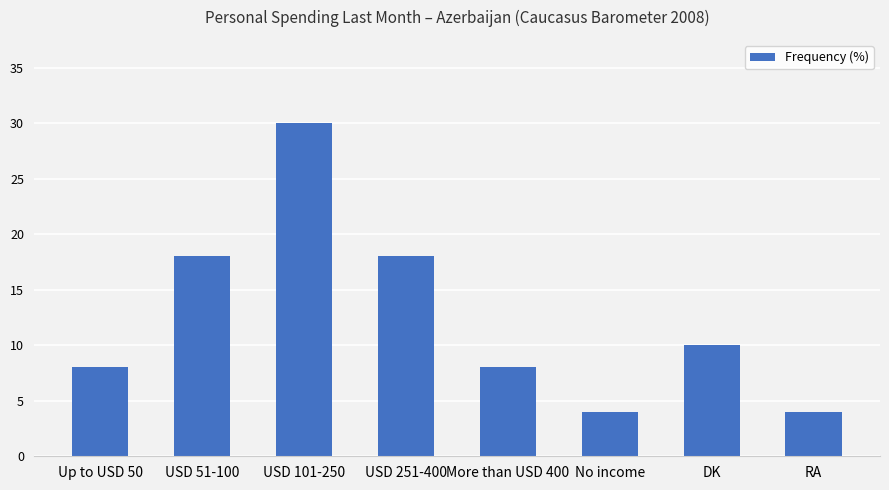

Reading left to right, extract all data points from this chart.

8	18	30	18	8	4	10	4